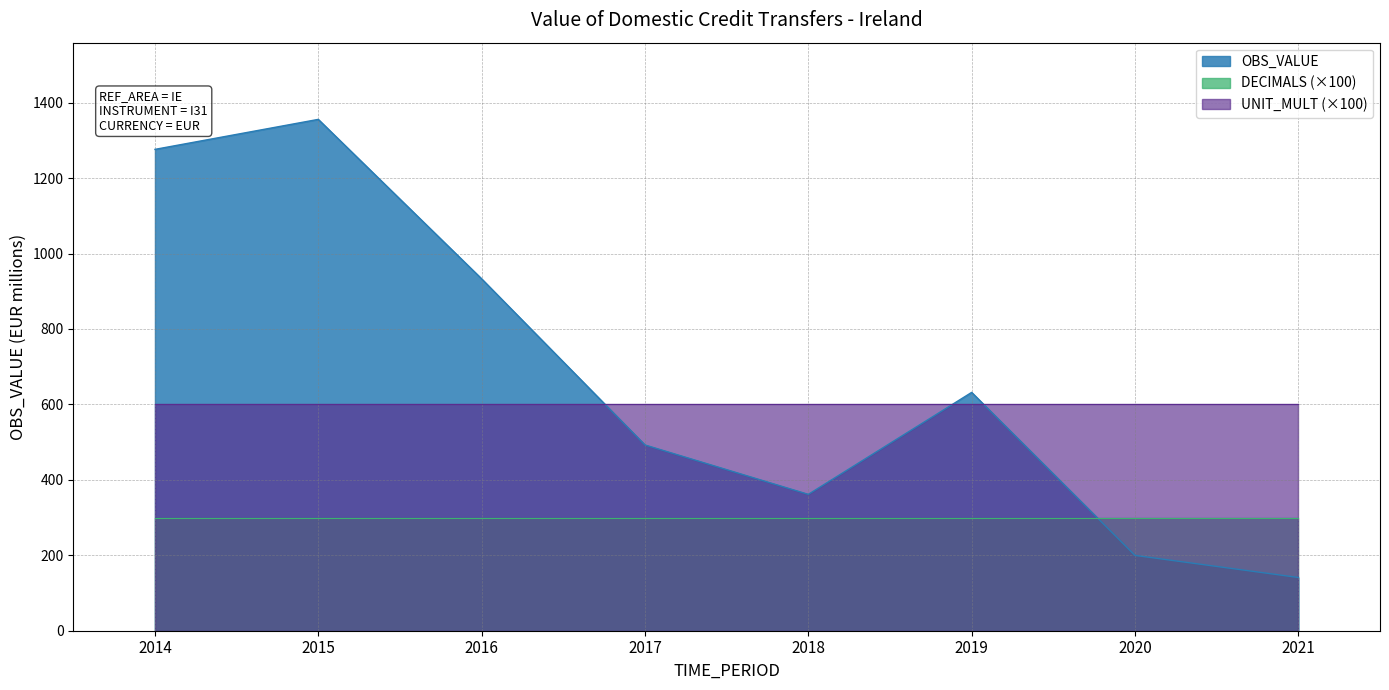

What is the difference between the highest and lowest values at 2019?

331.9